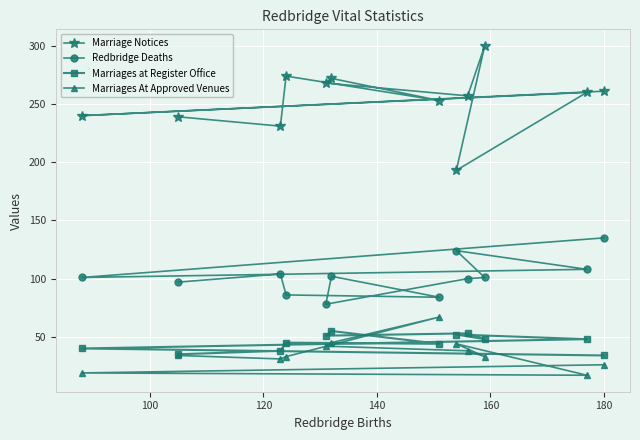

What is the average value of the Redbridge Deaths series?

102